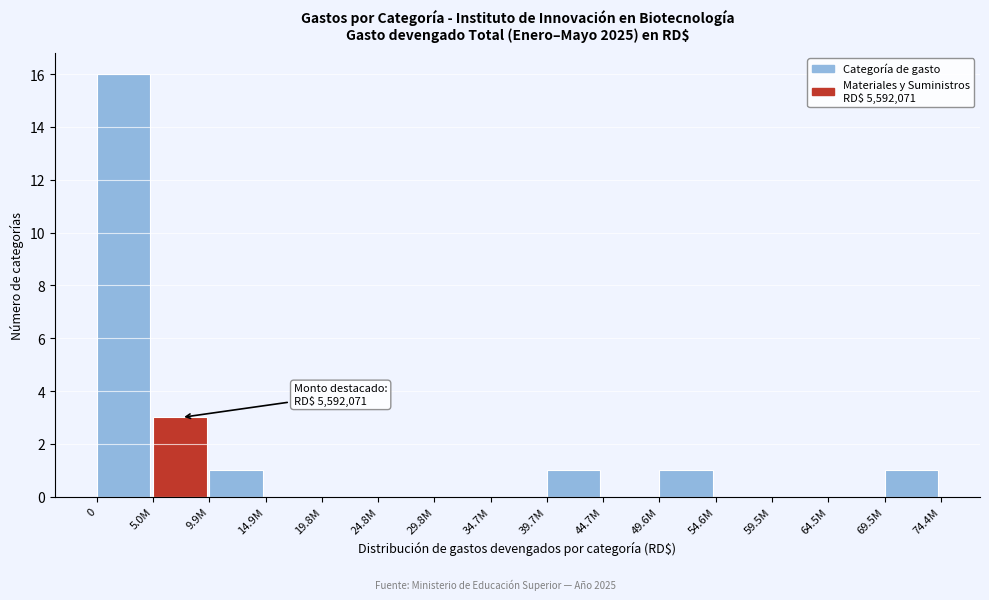

Reading right to left, extract all data points from this chart.

69.5M=1	64.5M=0	59.5M=0	54.6M=0	49.6M=1	44.7M=0	39.7M=1	34.7M=0	29.8M=0	24.8M=0	19.8M=0	14.9M=0	9.9M=1	5.0M=3	0=16